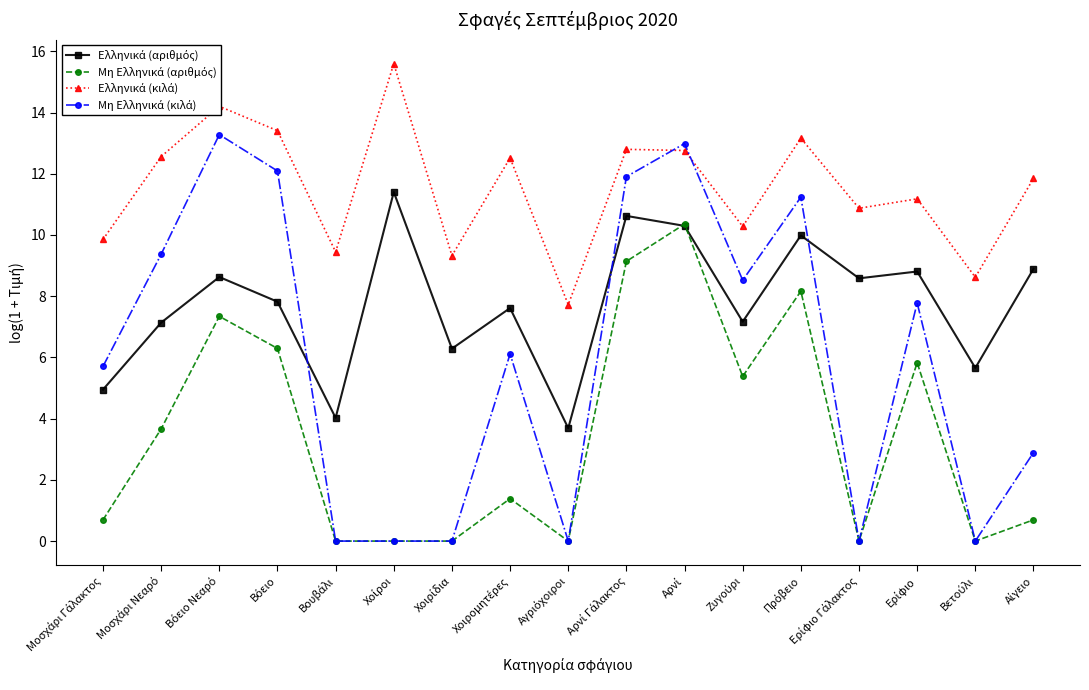

What is the maximum value shown in the chart?

15.6